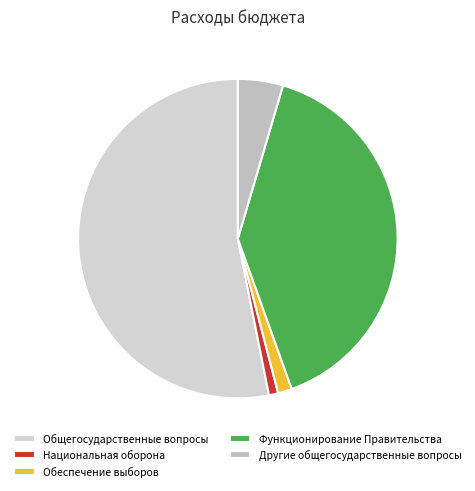

The Другие общегосударственные вопросы slice represents 15% of the pie. True or false?

False